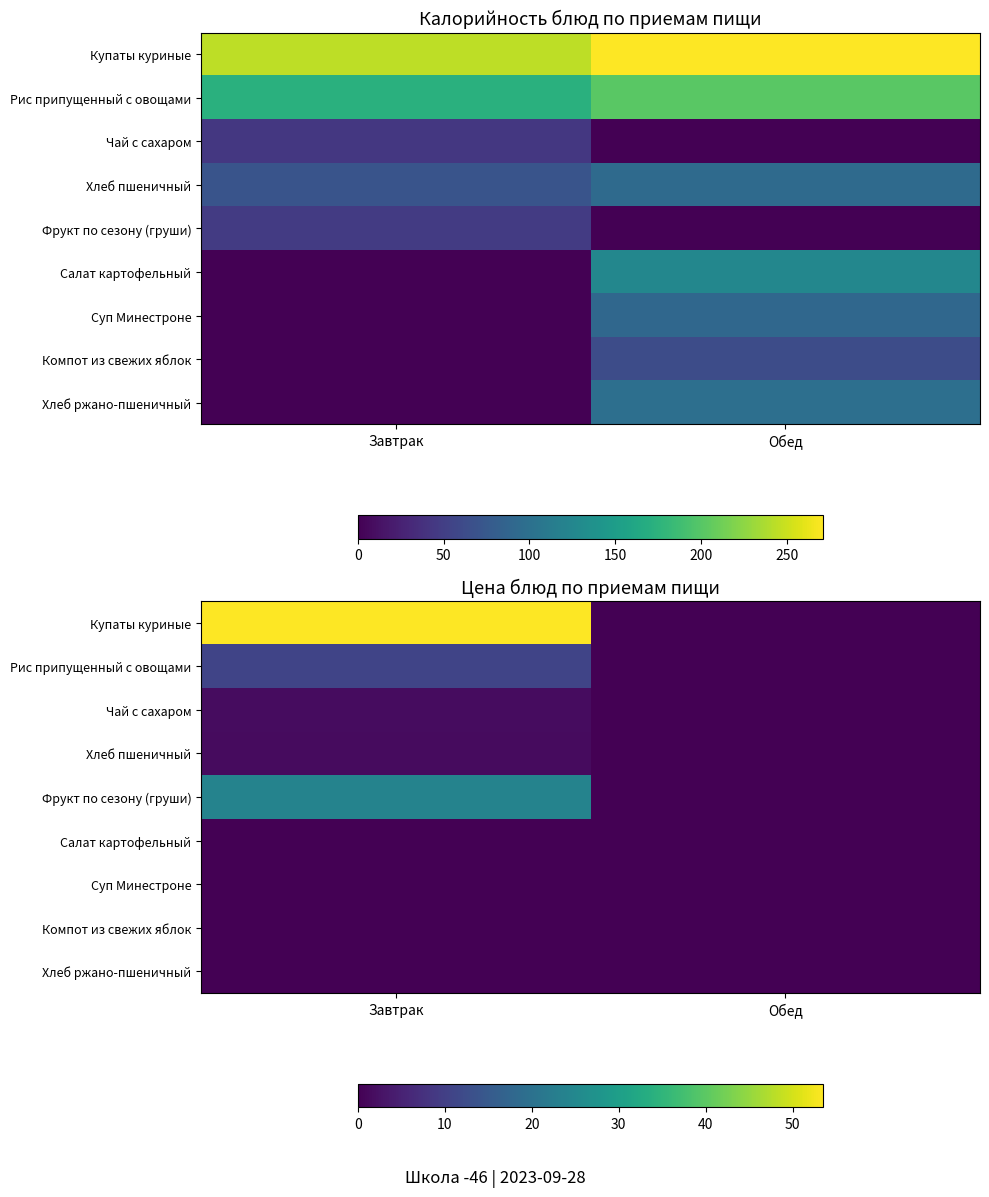

List the labels in order of Фрукт по сезону (груши) value, smallest first.

Обед, Завтрак